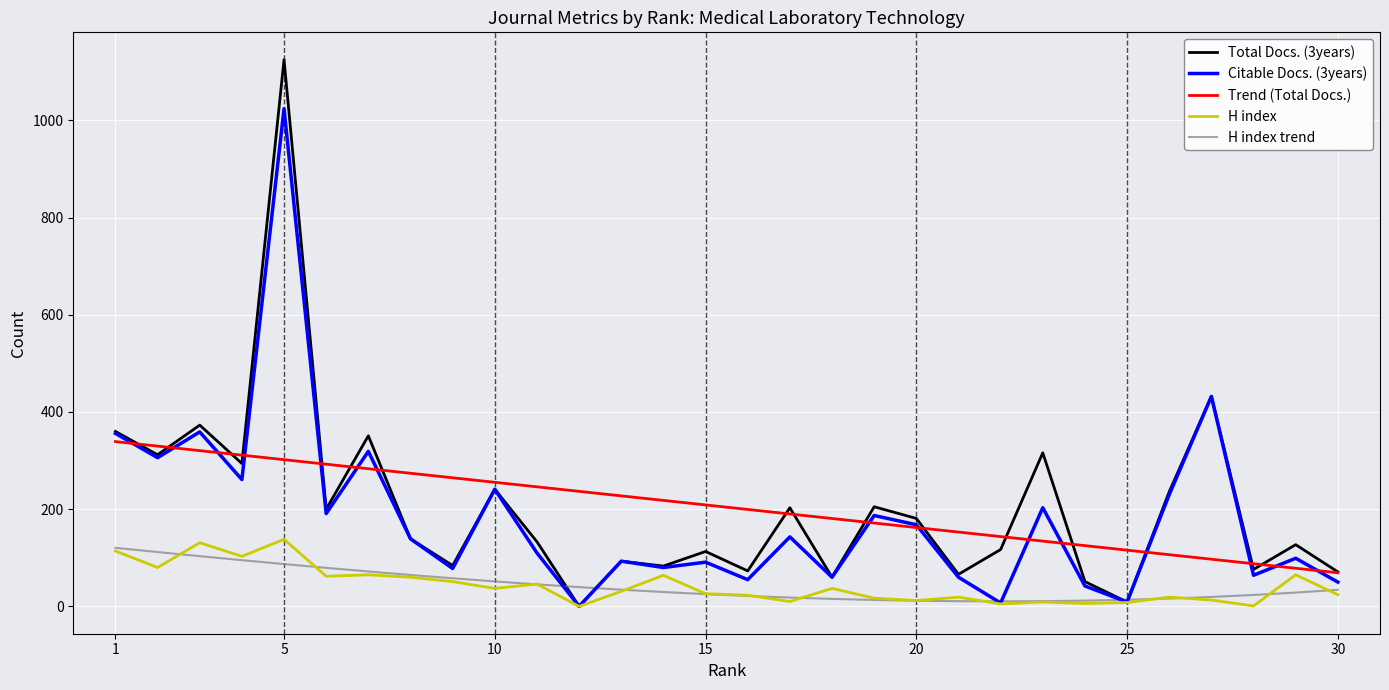

What is the maximum value for Trend (Total Docs.)?

339.1